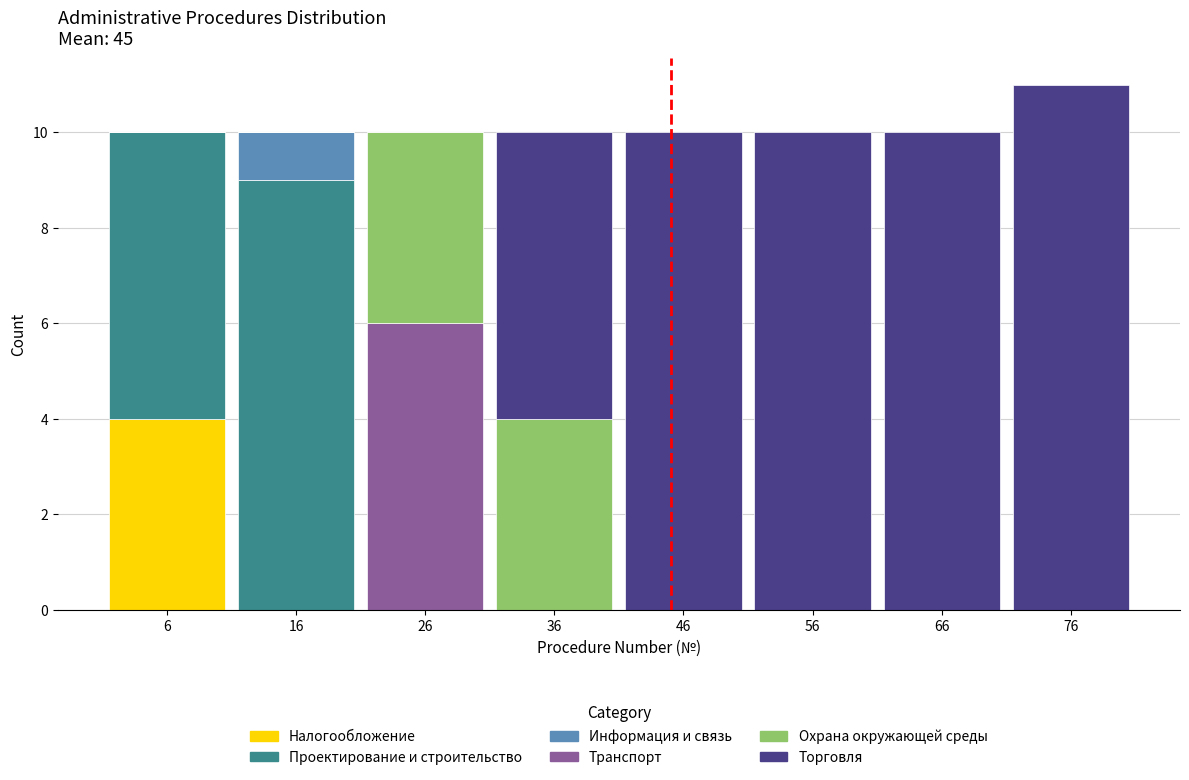

What is the total value across all series at 76?

11